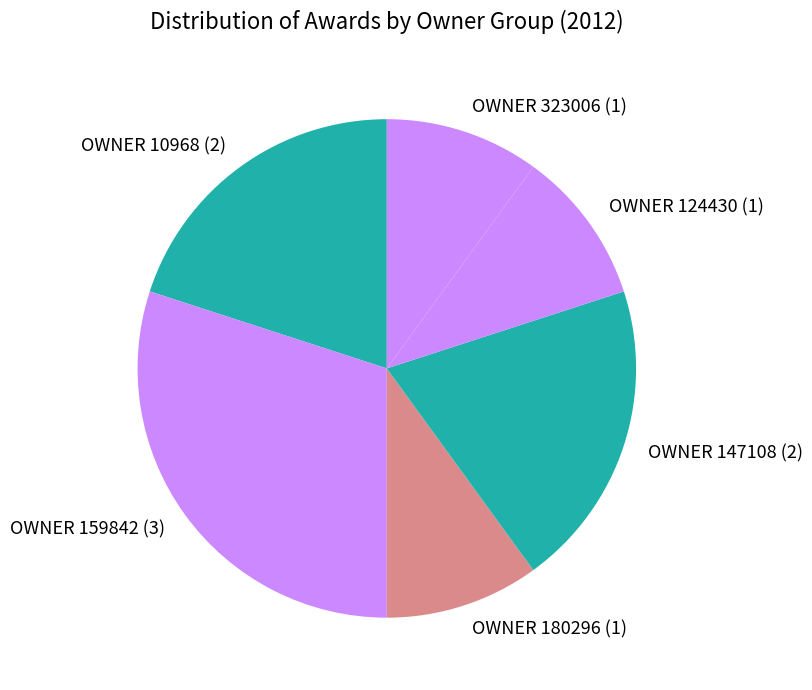

Which has a higher value, OWNER 323006 or OWNER 10968?

OWNER 10968